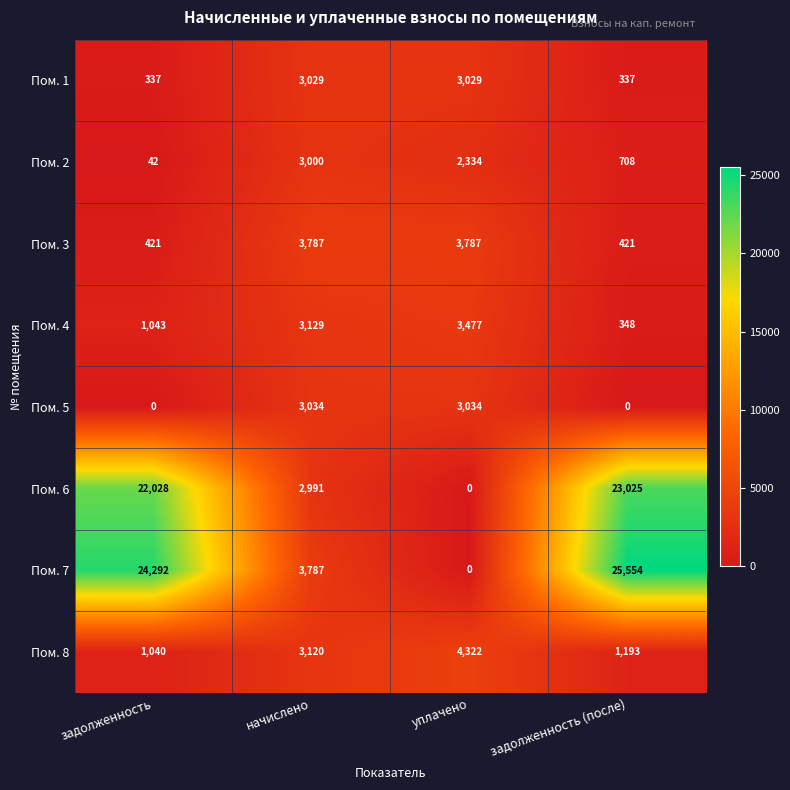

At which label is Пом. 8 closest to 2681?

начислено